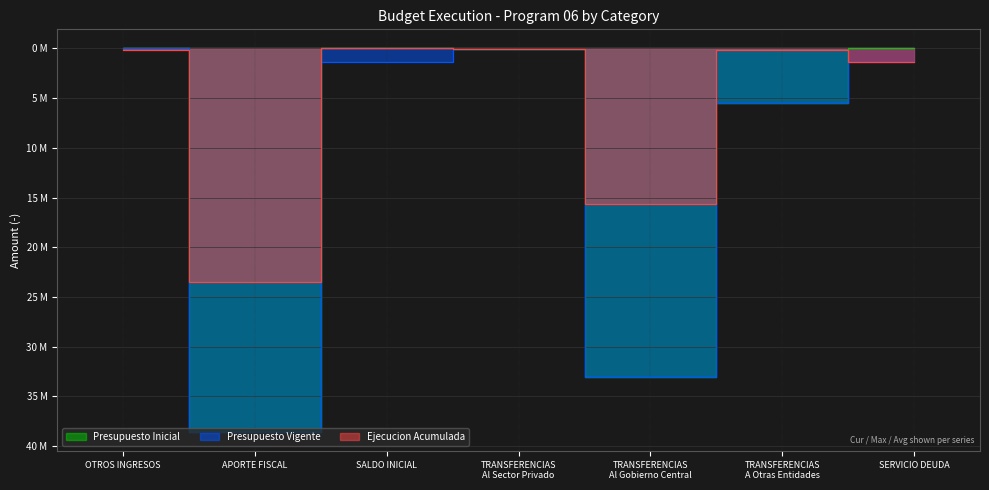

At which label does Presupuesto Vigente reach its peak?

OTROS INGRESOS